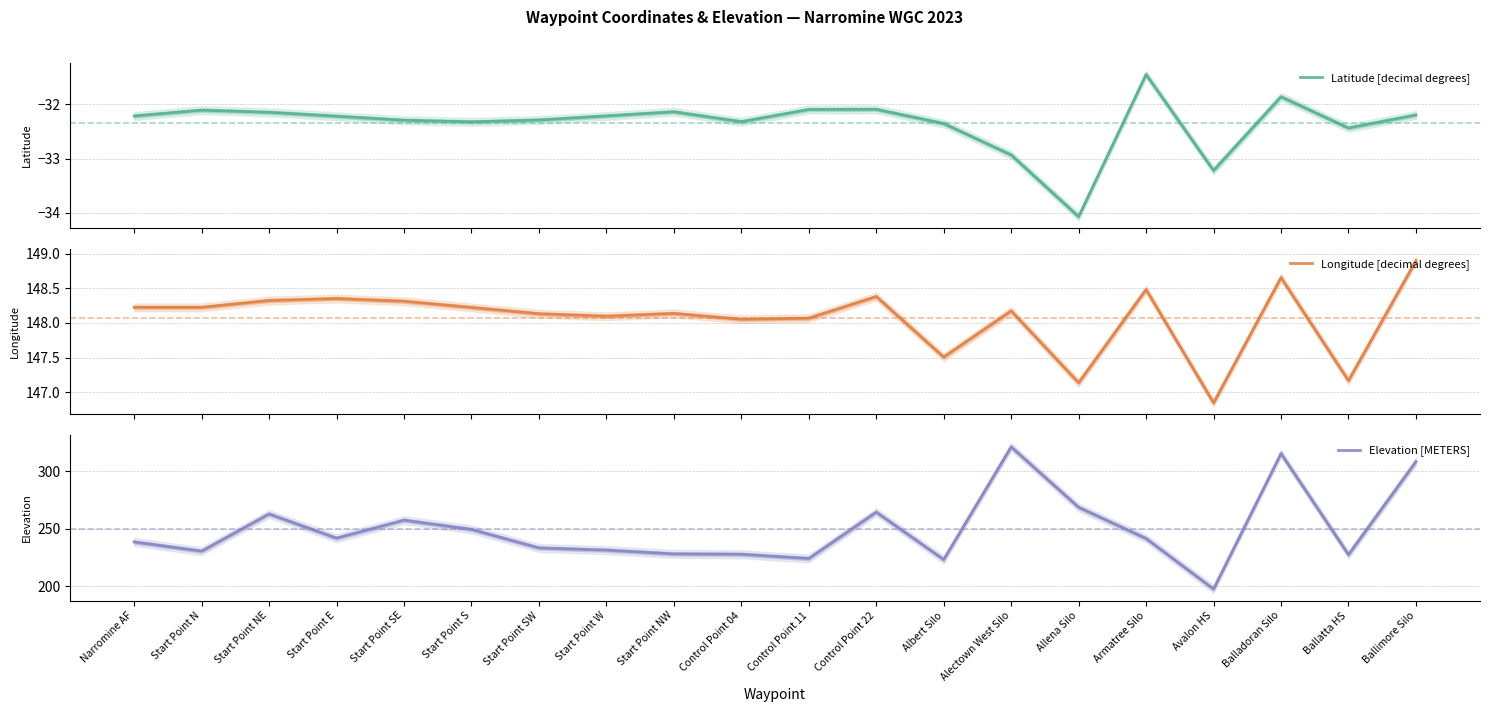

Is it true that Elevation [METERS] equals 238.4 at Narromine AF?

True